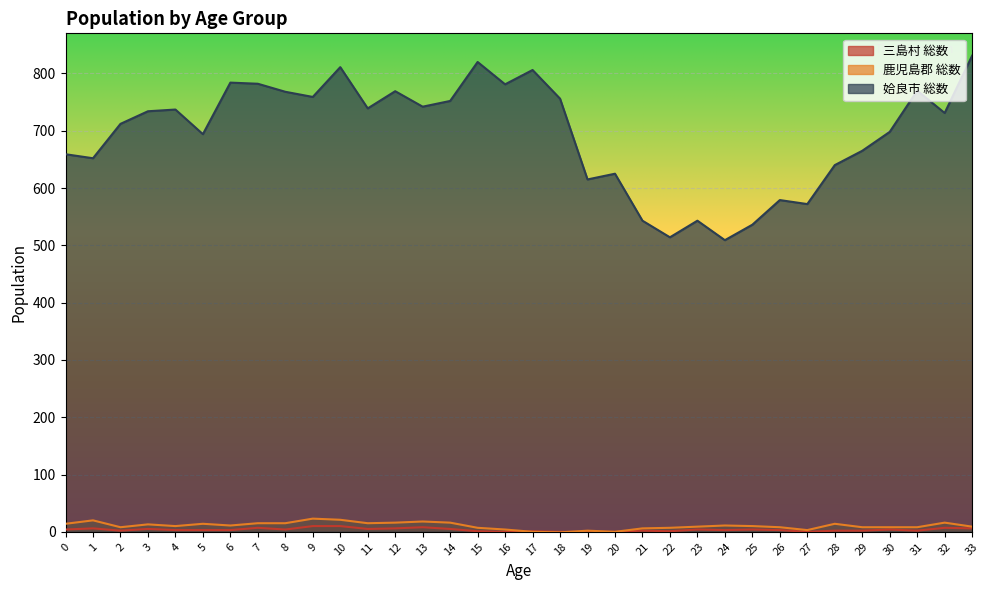

What are all the series names shown in the legend?

三島村 総数, 鹿児島郡 総数, 姶良市 総数